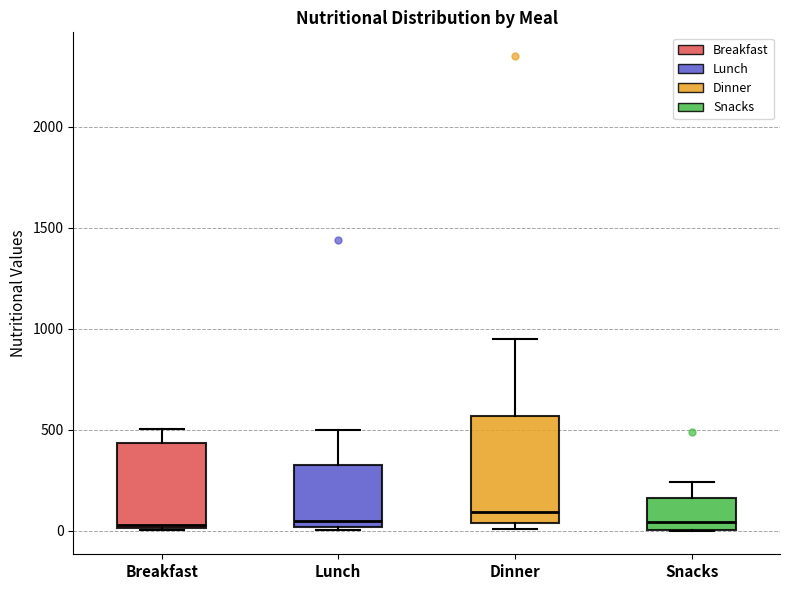

Reading left to right, transcribe this box plot: for each box, give where its median line is, the range the box spans, and where its two whiskers end, as read against the y-axis. The values are not printed on the chart, so give them approximately, as read against the axis.

Breakfast: median 50, box 0 to 450, whiskers 0 to 500
Lunch: median 50, box 0 to 300, whiskers 0 to 500
Dinner: median 100, box 50 to 550, whiskers 0 to 950
Snacks: median 50, box 0 to 150, whiskers 0 to 250